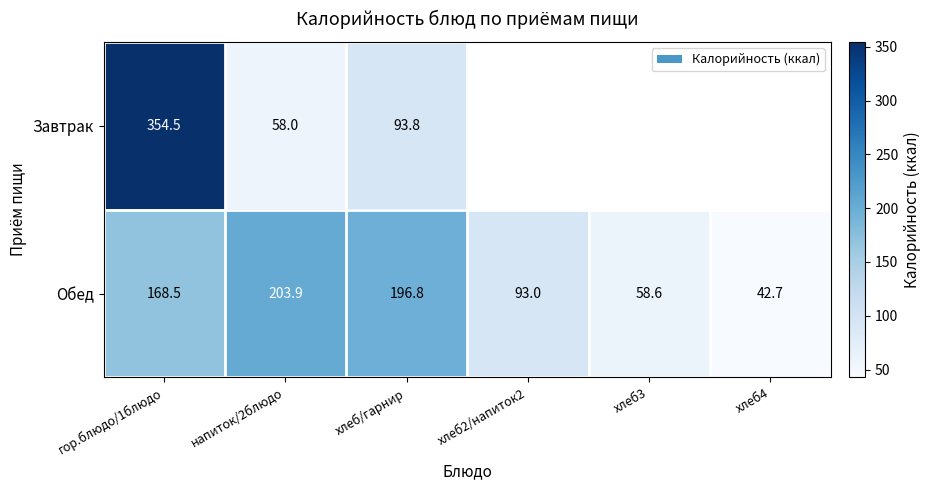

At гор.блюдо/1блюдо, list the series in order from largest to smallest.

Завтрак, Обед